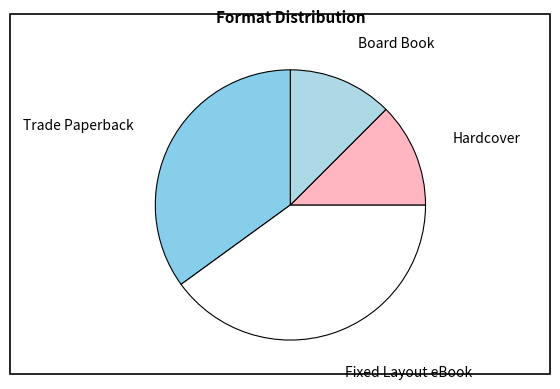

How many slices are in this pie chart?

4